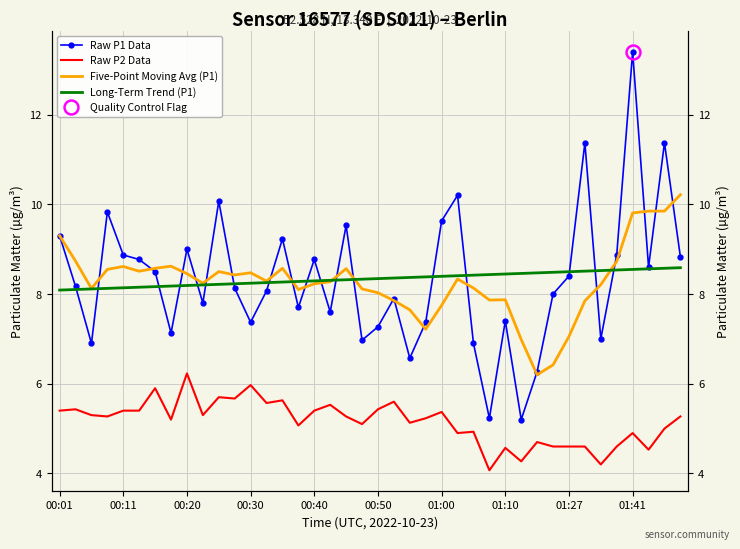

Which category has the lowest value across all series?

27